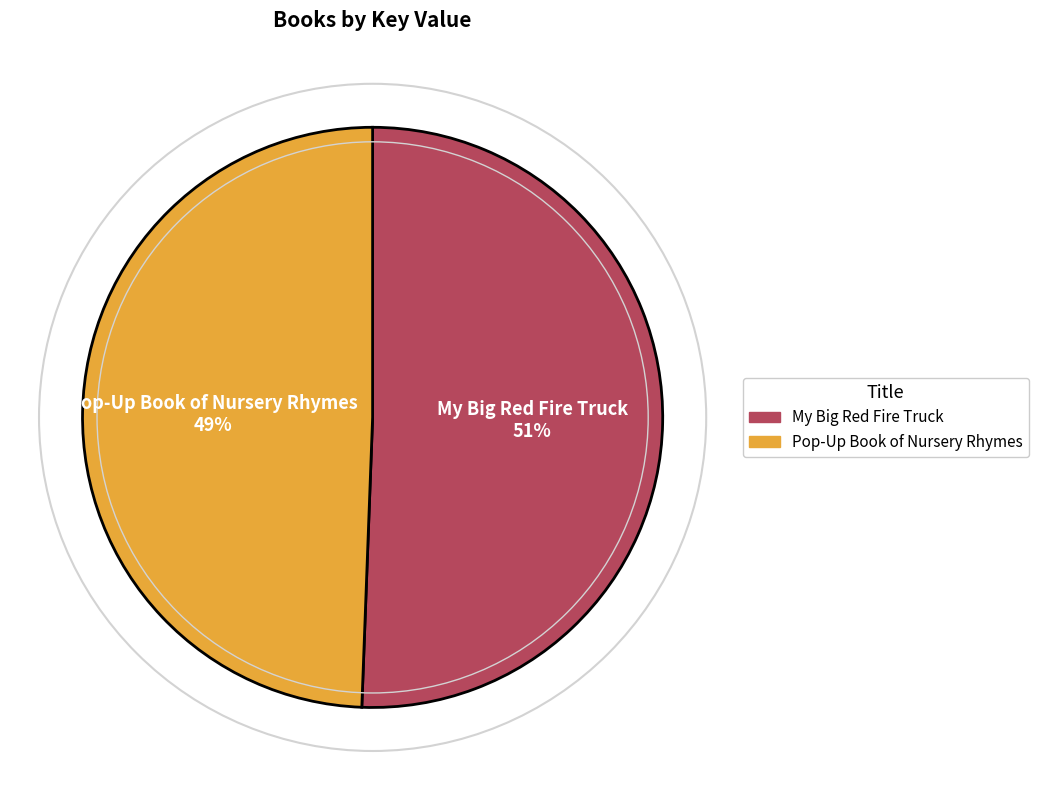

To the nearest percent, what percentage of the pie is My Big Red Fire Truck?

51%